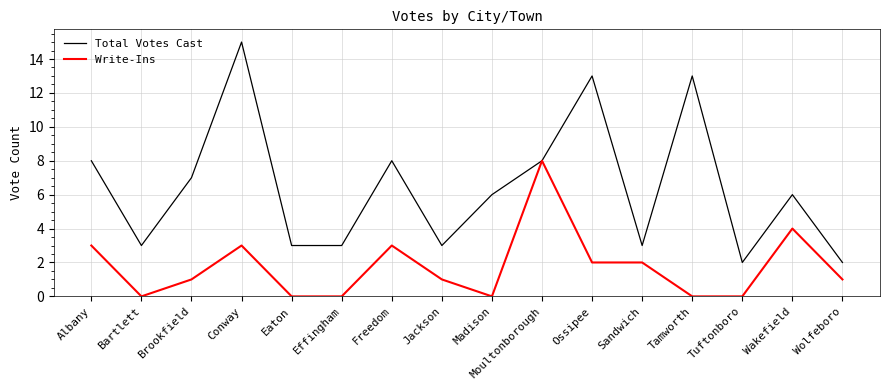

The Write-Ins series shows 3 at Albany. True or false?

True